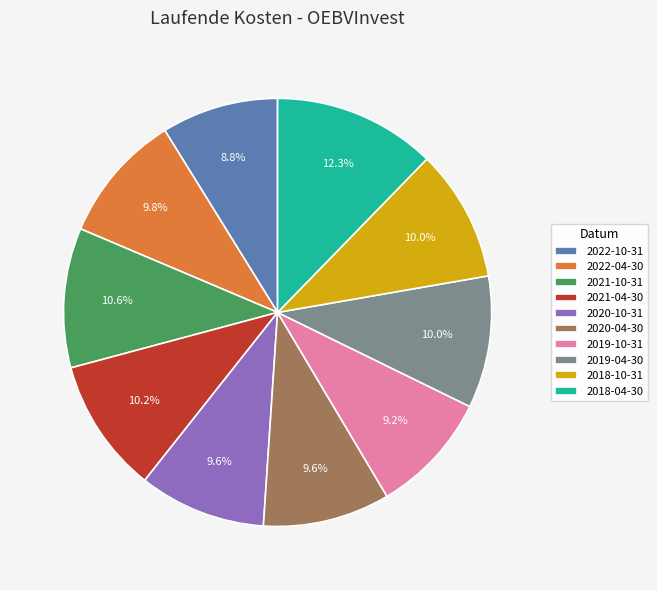

True or false: 2021-10-31 accounts for 1% of the total.

False